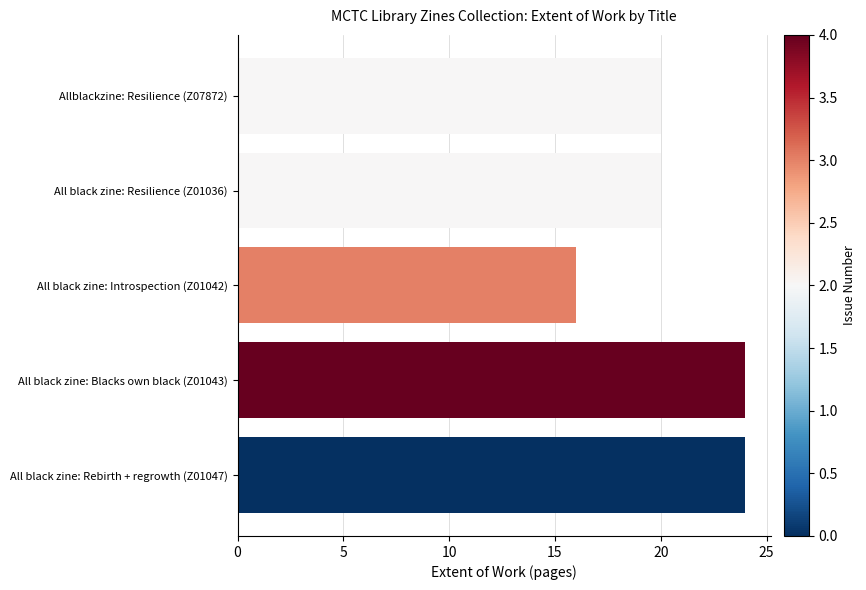

What is the smallest value displayed?

16